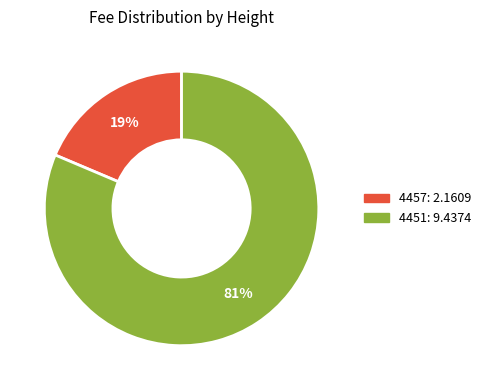

How many segments does this pie chart have?

2